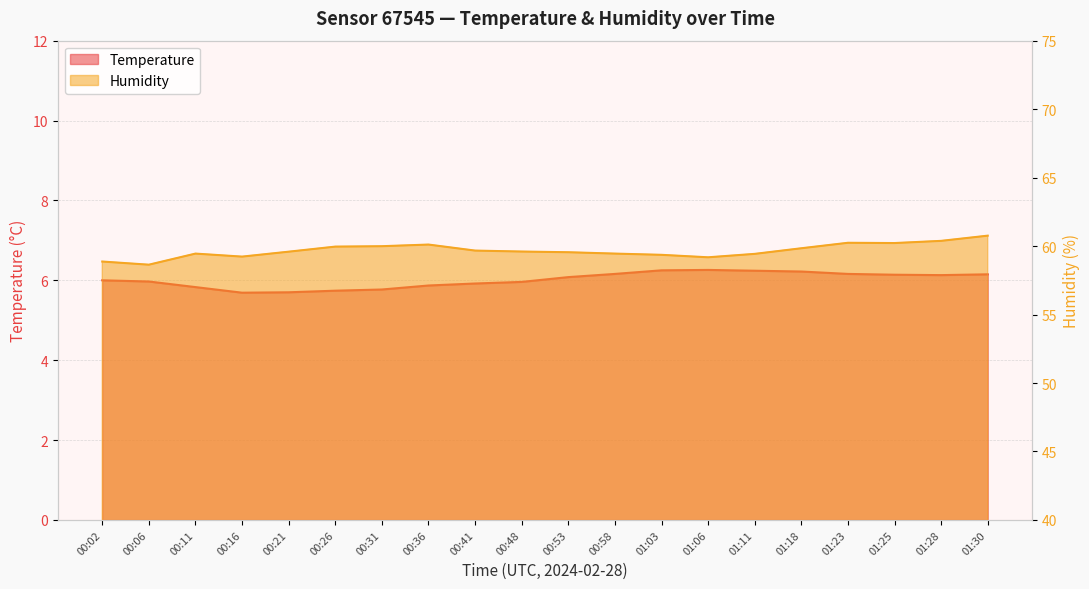

What are all the series names shown in the legend?

Temperature, Humidity